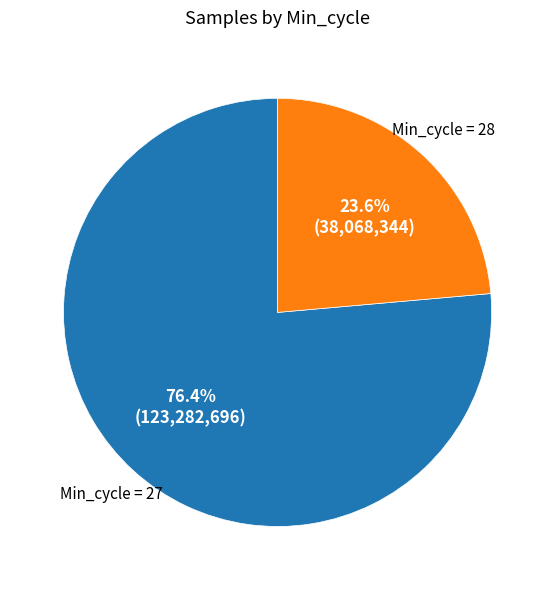

Is there a majority slice in this chart?

Yes